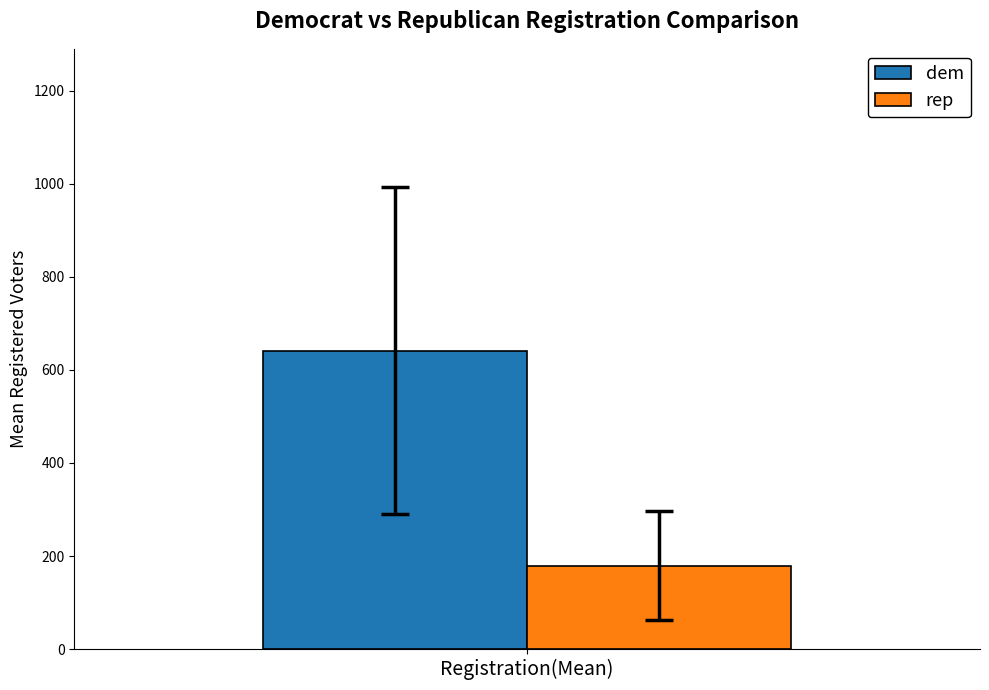

What is the minimum value shown in the chart?

179.2